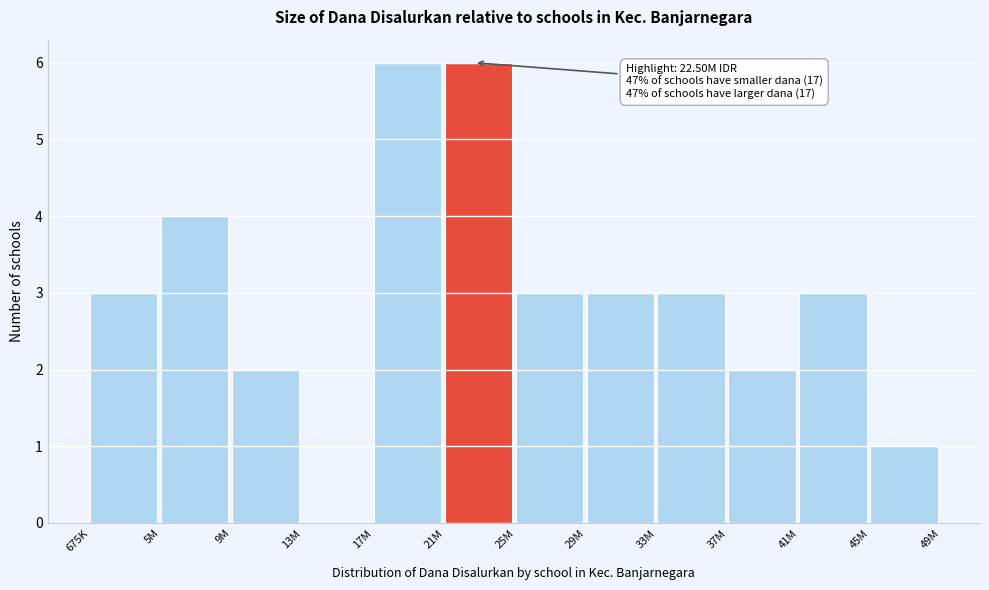

Reading left to right, extract all data points from this chart.

675K=3	5M=4	9M=2	13M=0	17M=6	21M=6	25M=3	29M=3	33M=3	37M=2	41M=3	45M=1